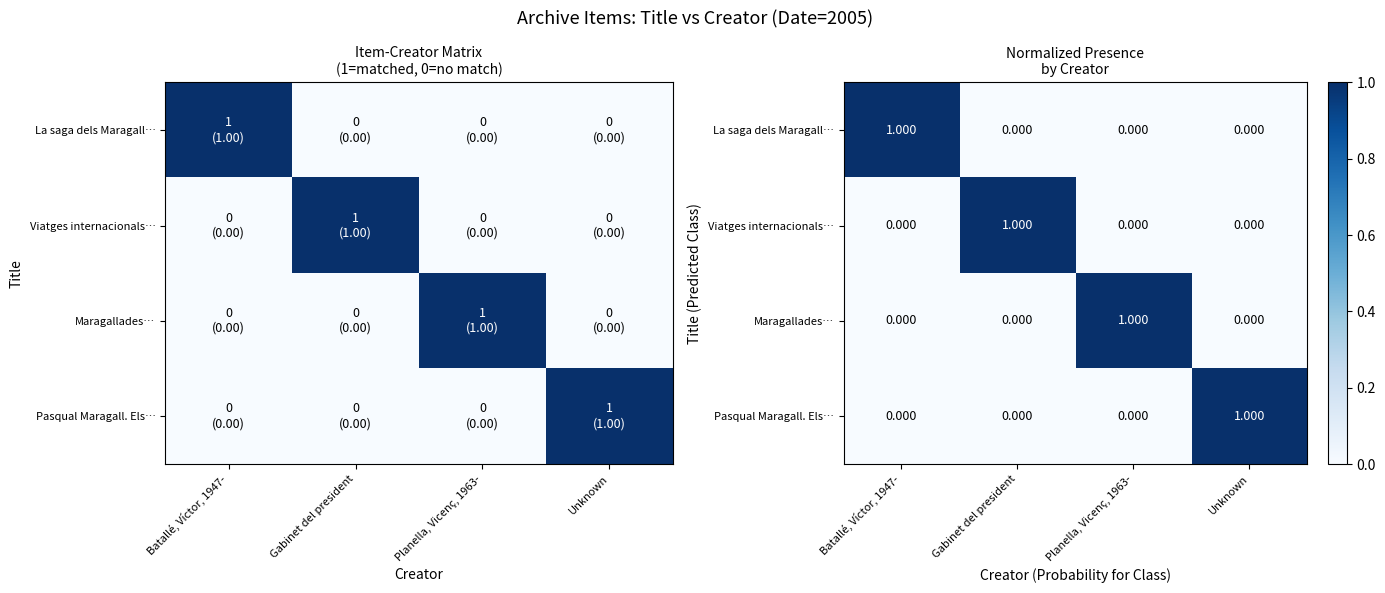

Rank the series at Planella, Vicenç, 1963- from highest to lowest value.

Maragallades…, La saga dels Maragall…, Viatges internacionals…, Pasqual Maragall. Els…